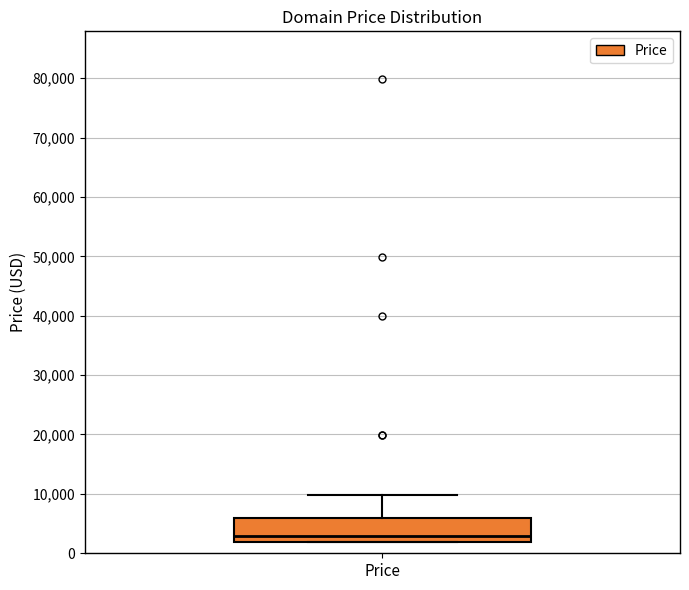

Where is the upper edge of the box for Price on the y-axis? The values are not printed on the chart, so give them approximately, as read against the axis.

6000